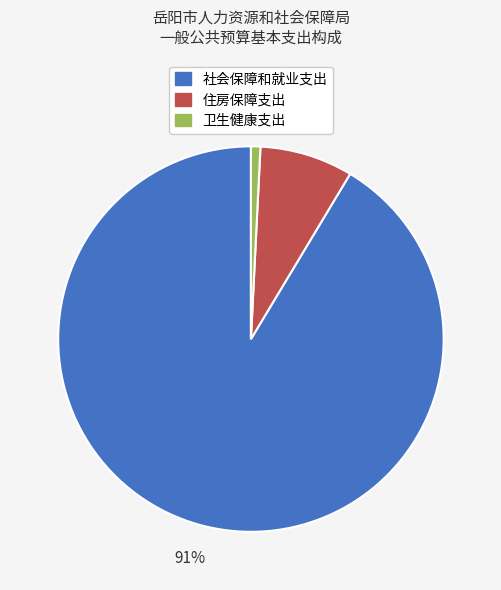

Between 卫生健康支出 and 社会保障和就业支出, which is larger?

社会保障和就业支出